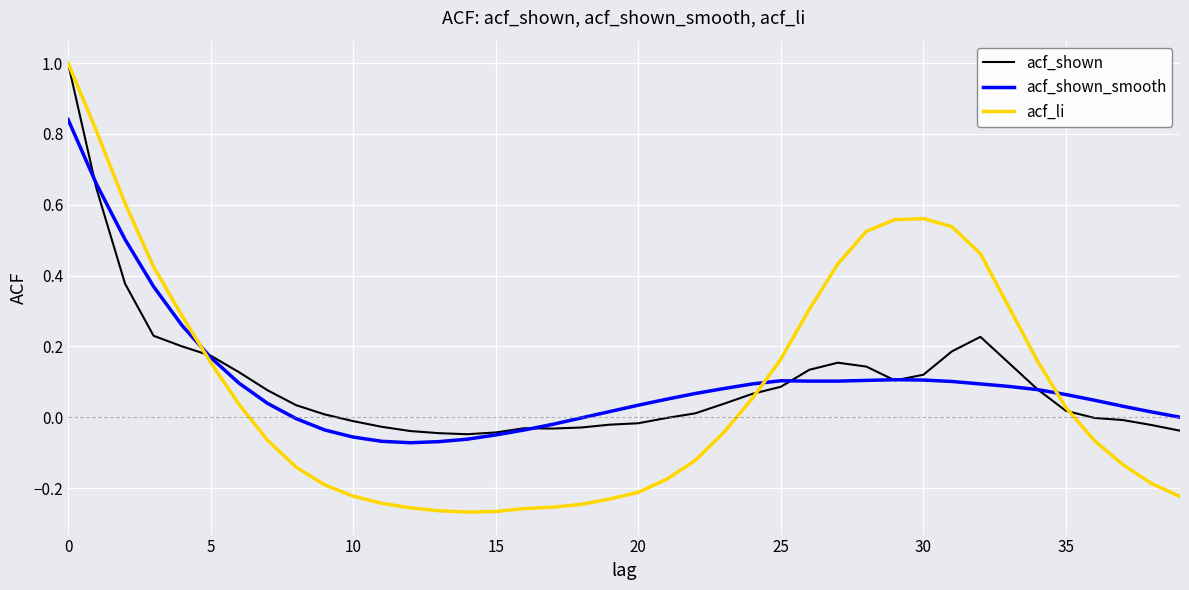

What is the maximum value for acf_li?

1.0